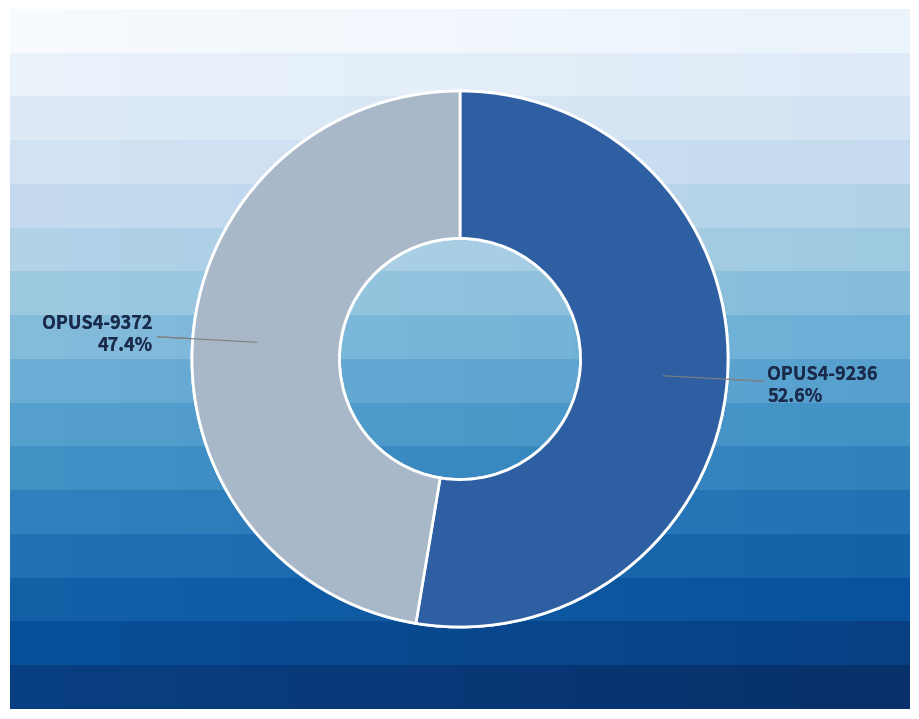

Is there a majority slice in this chart?

Yes